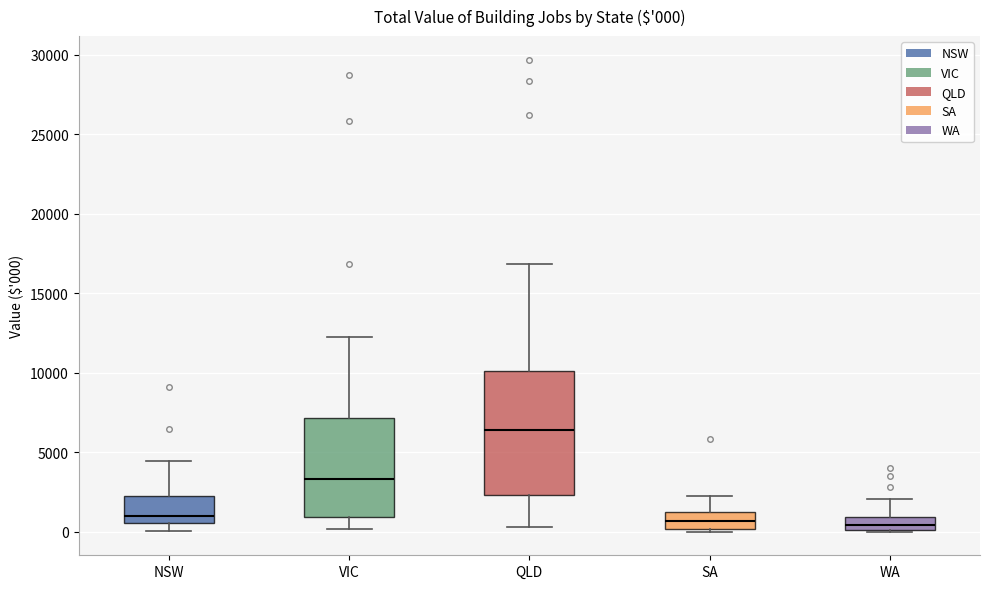

Which box's median line is the highest?

QLD